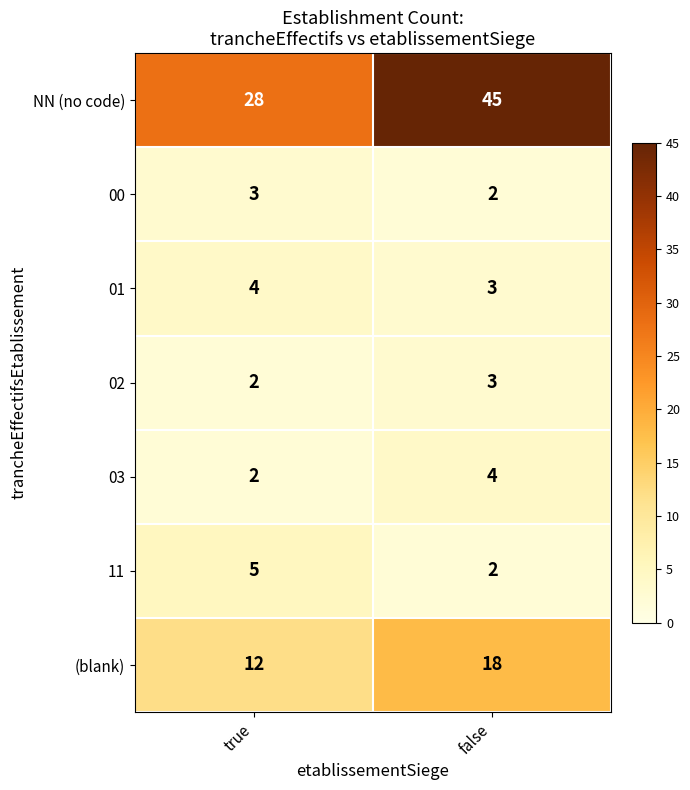

Which series has the widest spread of values?

NN (no code)